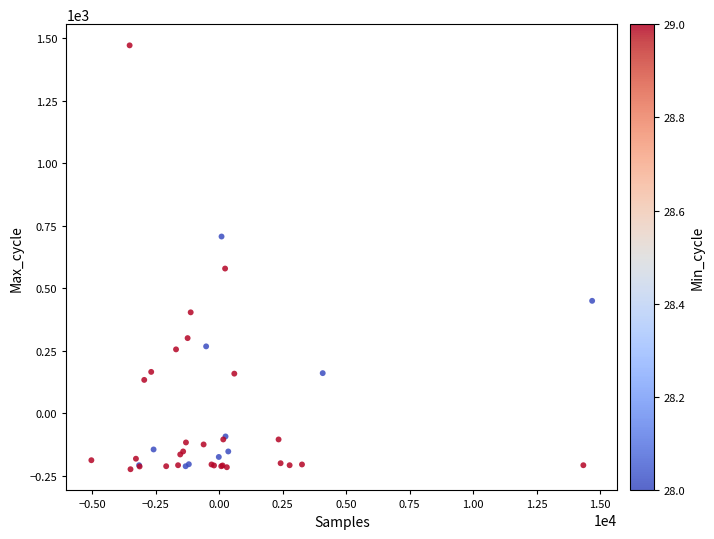

What Y value in the scatter plot is closest to 623?

578.4